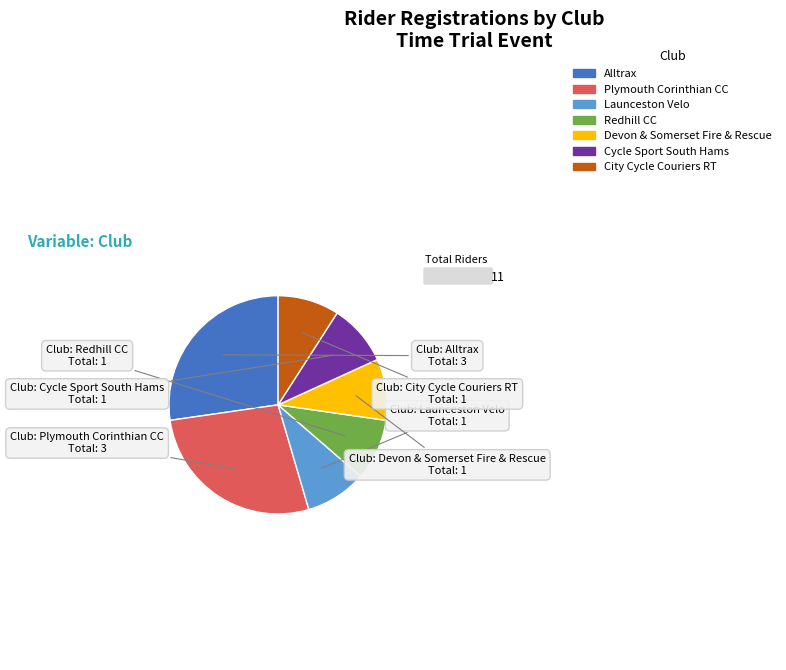

Does any single category account for the majority?

No